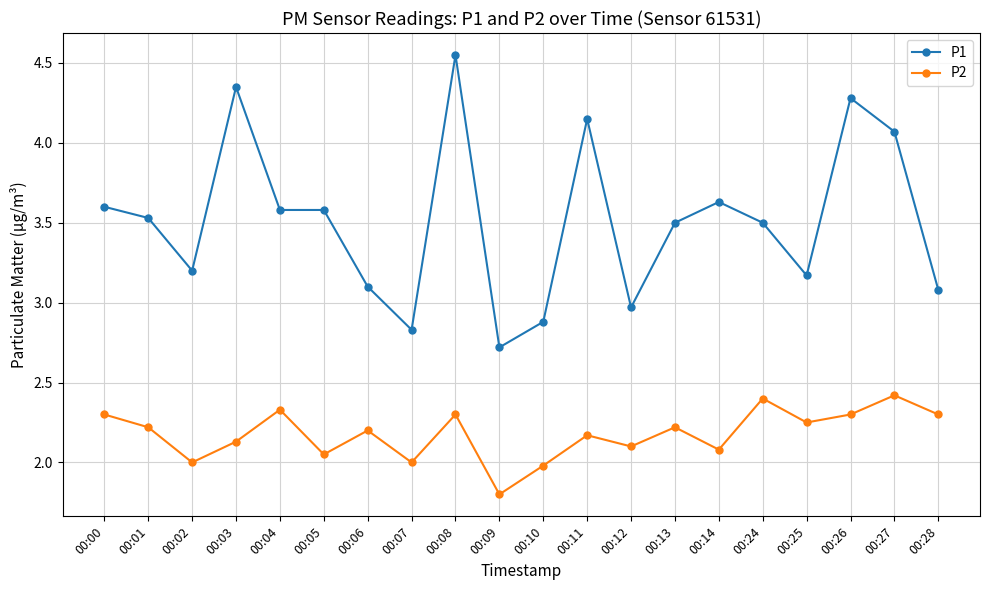

List the series in order of their peak value, lowest first.

P2, P1